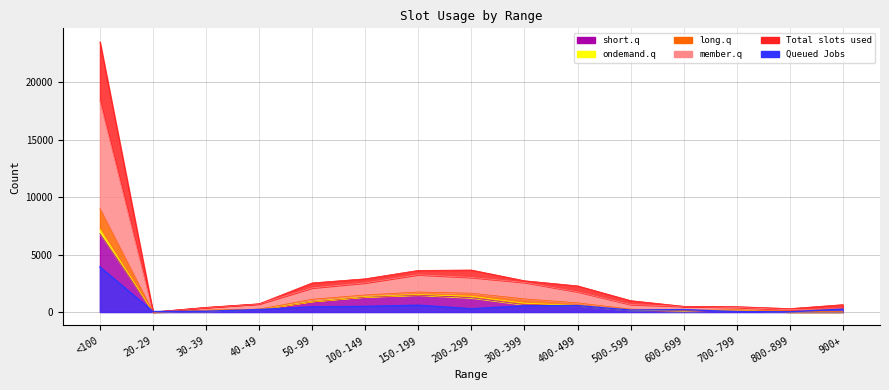

The Total slots used series shows 23510 at <100. True or false?

True